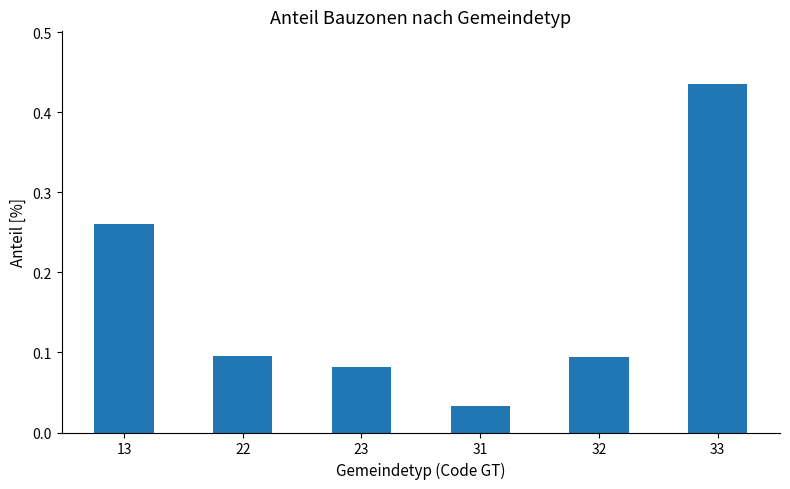

Between 33 and 32, which is larger?

33